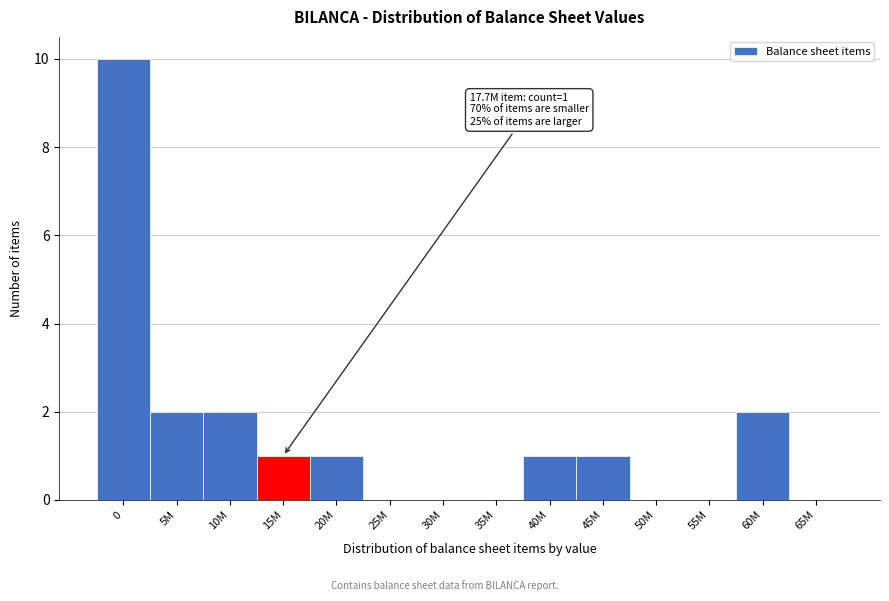

Reading left to right, extract all data points from this chart.

0=10	5M=2	10M=2	15M=1	20M=1	25M=0	30M=0	35M=0	40M=1	45M=1	50M=0	55M=0	60M=2	65M=0